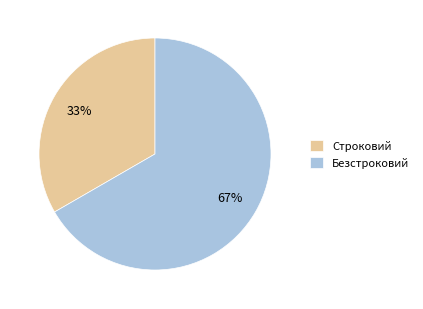

Does Строковий represent more than half of the total?

No